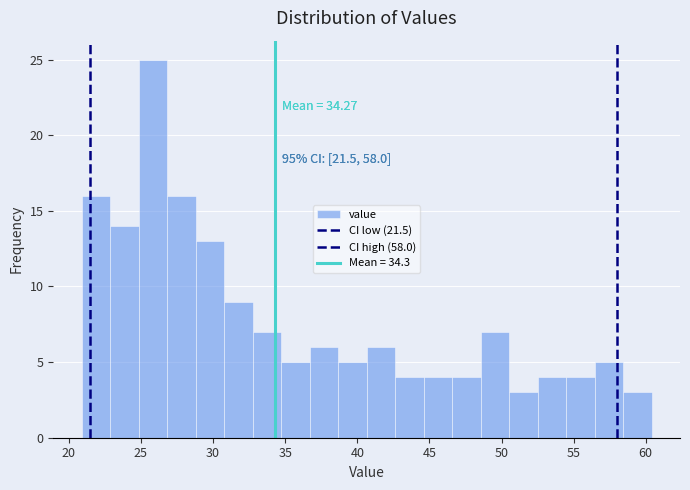

Around what value on the x-axis is the tallest bar? Give the approximate position of its centre, as read against the axis.

26.0